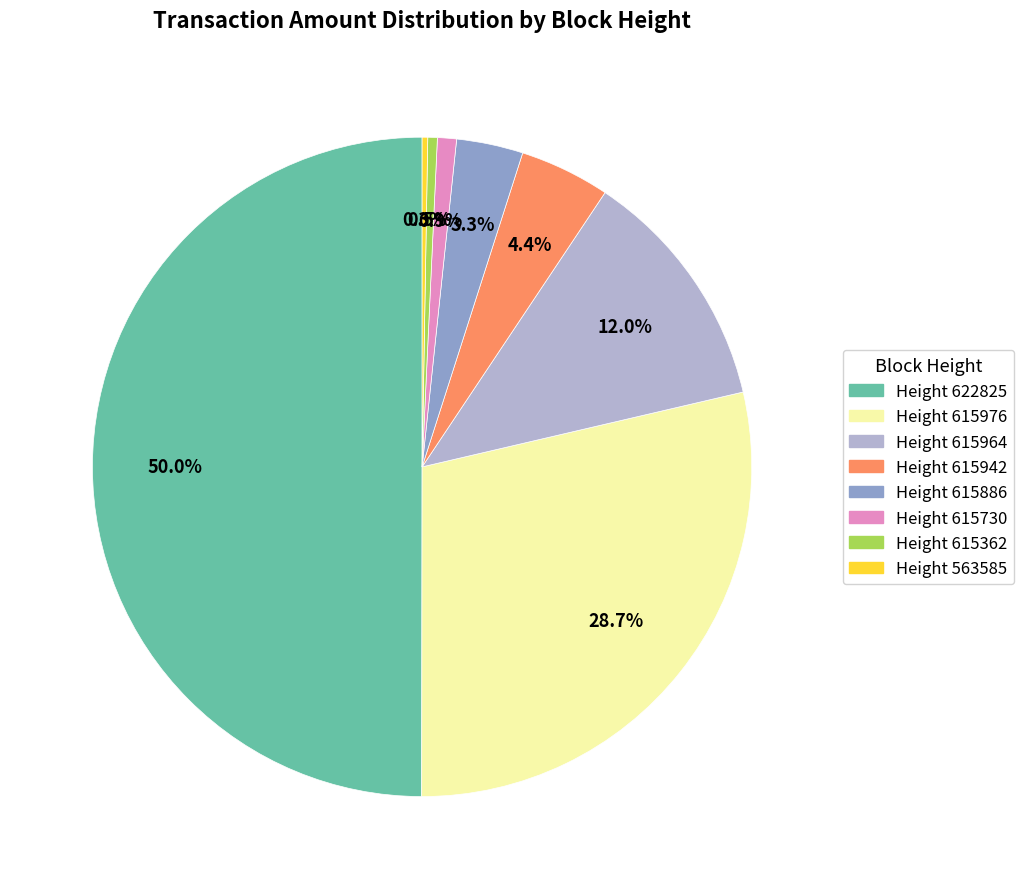

What percentage is NOT represented by Height 622825?

50.0%